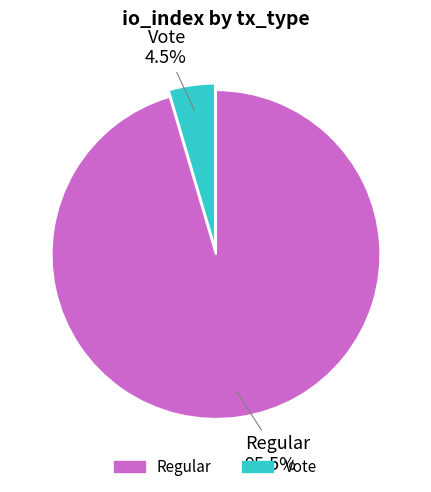

How much of the chart is everything except Regular?

4.5%